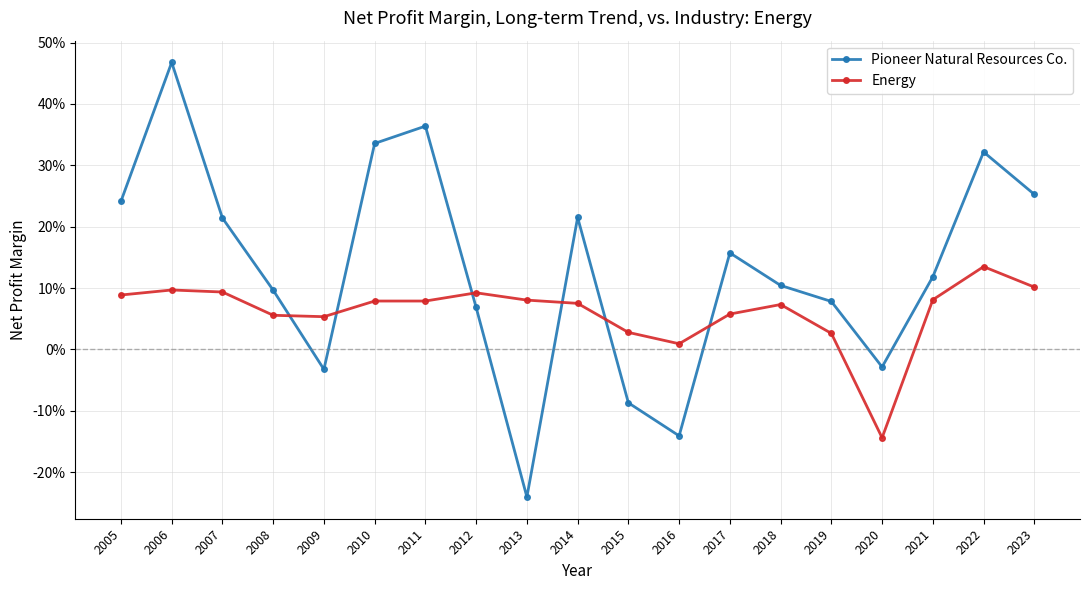

What are all the series names shown in the legend?

Pioneer Natural Resources Co., Energy